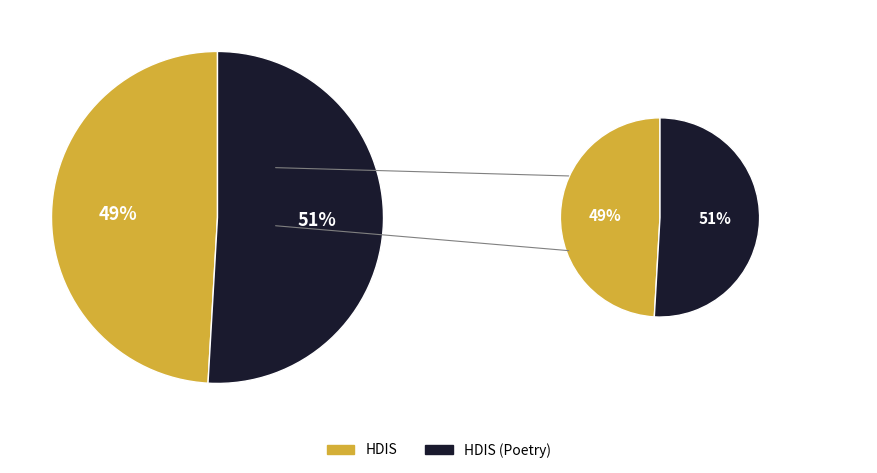

Do HDIS and HDIS (Poetry) together represent more than half of the pie?

Yes